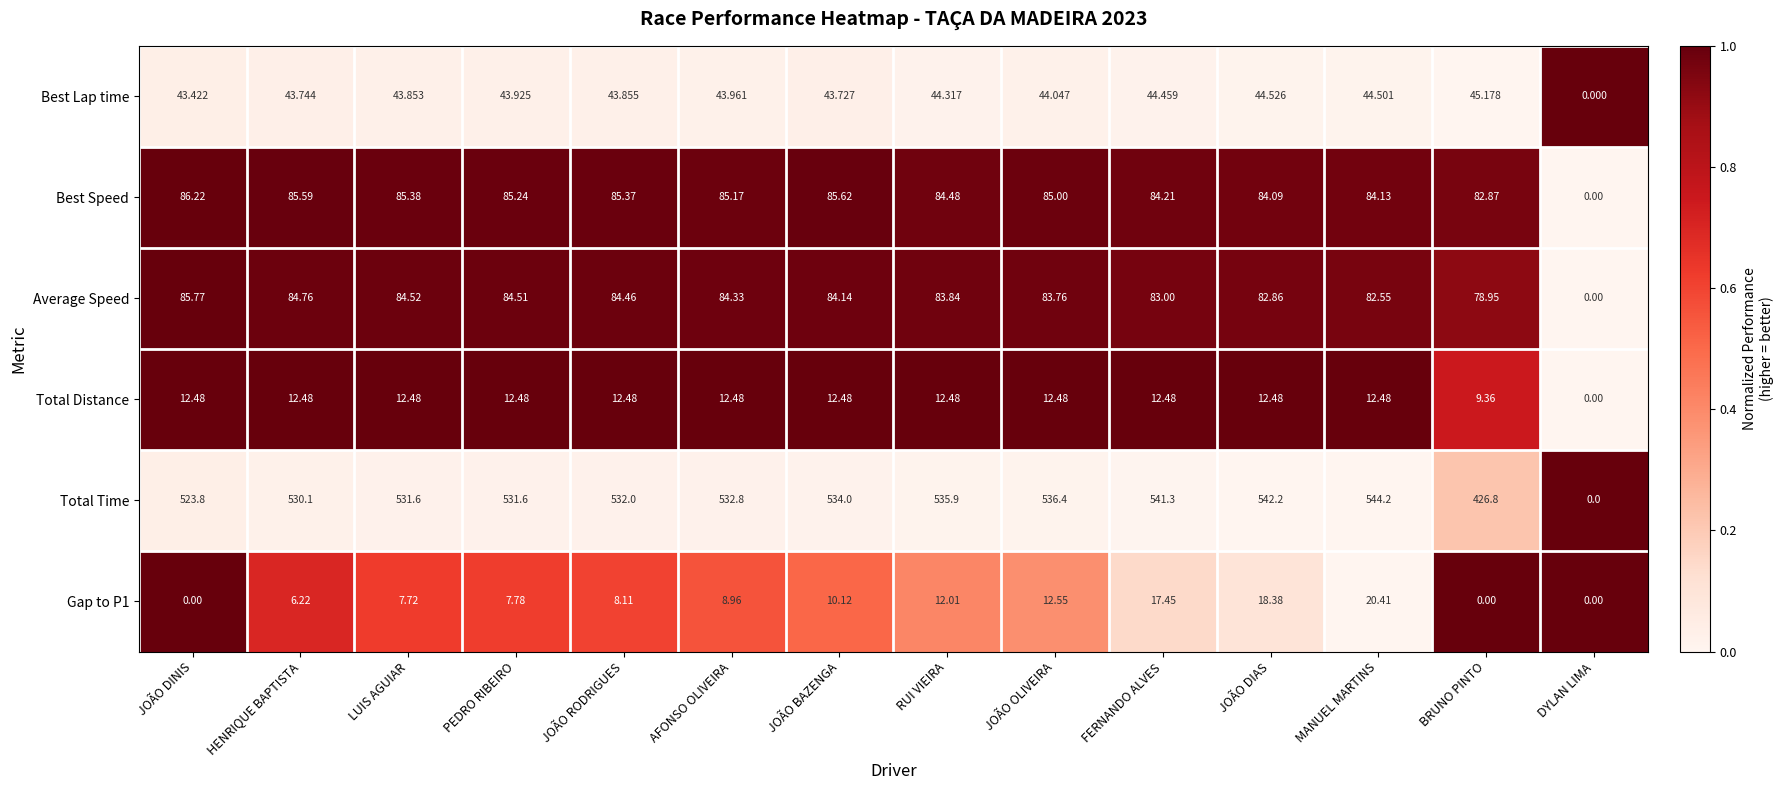

Which series has the largest total across all categories?

Total Time